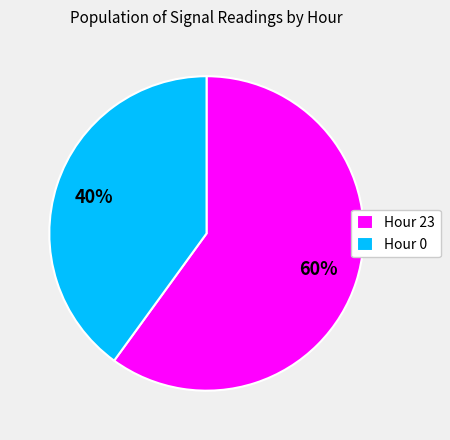

Rank the categories by value from highest to lowest.

Hour 23, Hour 0